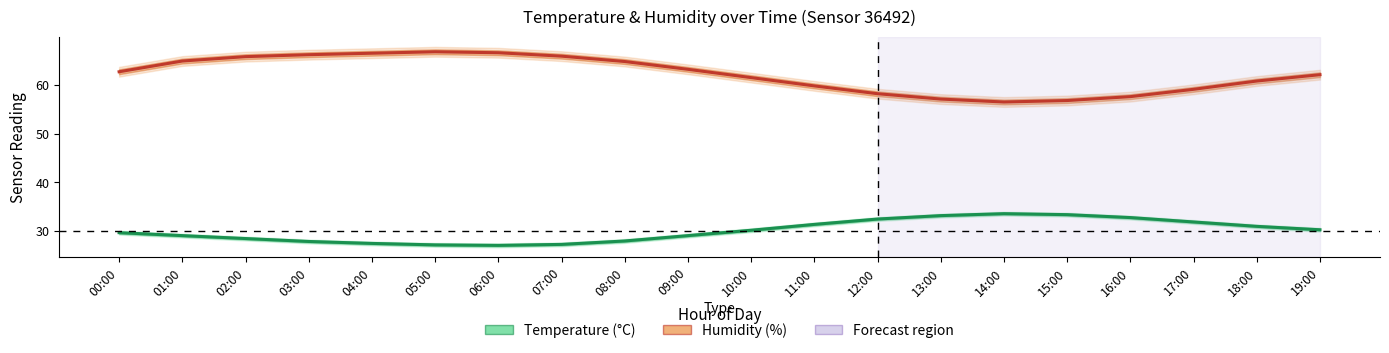

How many interior local valleys does the Temperature (°C) series have?

1